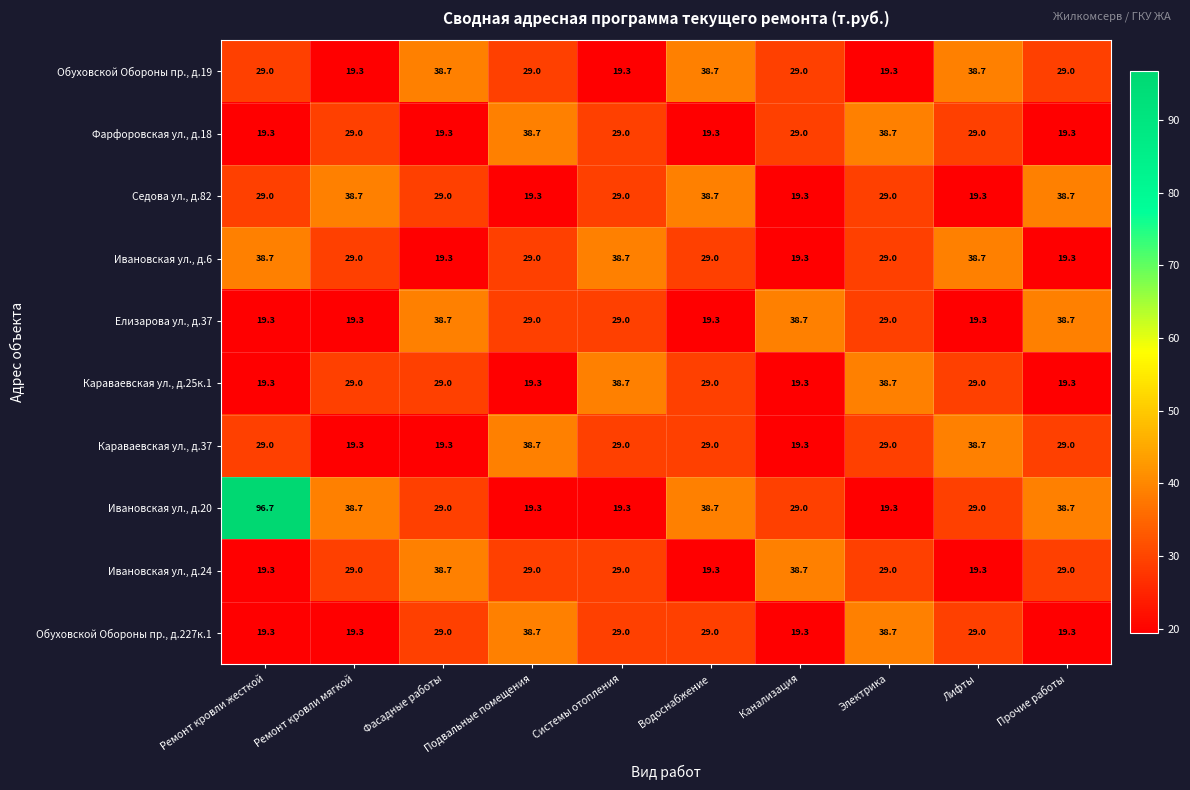

Where does the Ивановская ул., д.20 series first go above 29?

Ремонт кровли жесткой